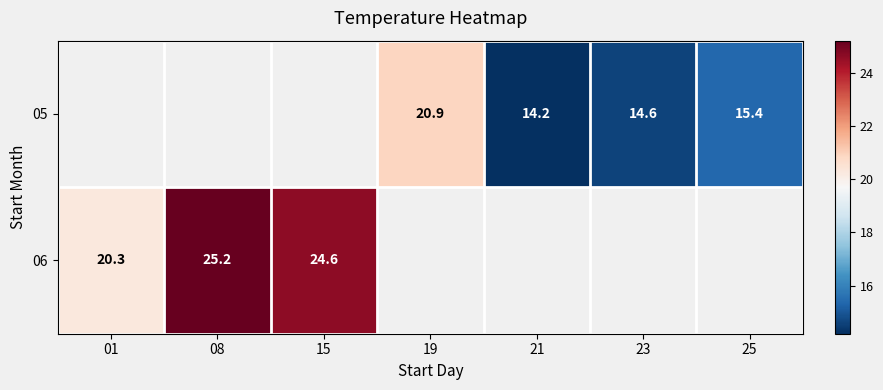

What is the difference between the 05 values at 19 and 21?

6.7